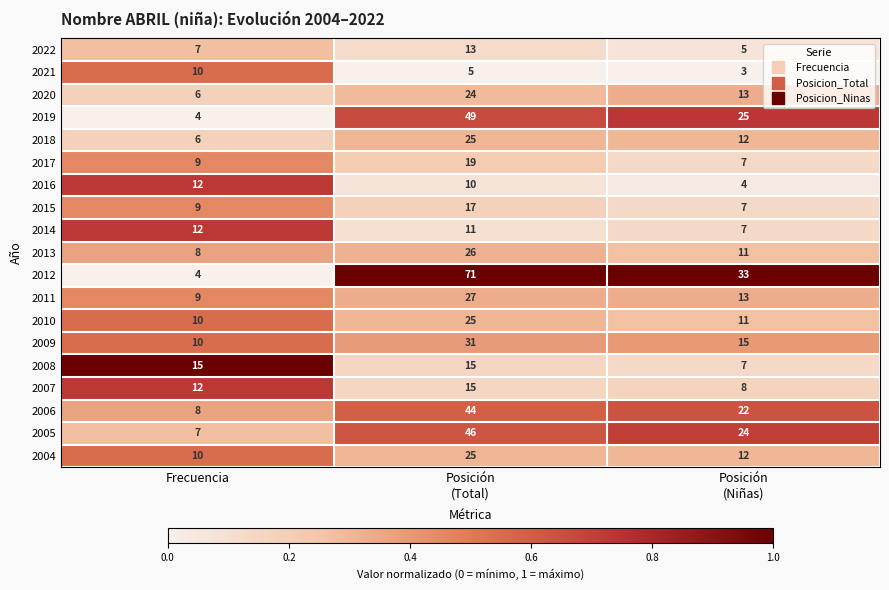

The value of 2018 at Frecuencia is 9. True or false?

False